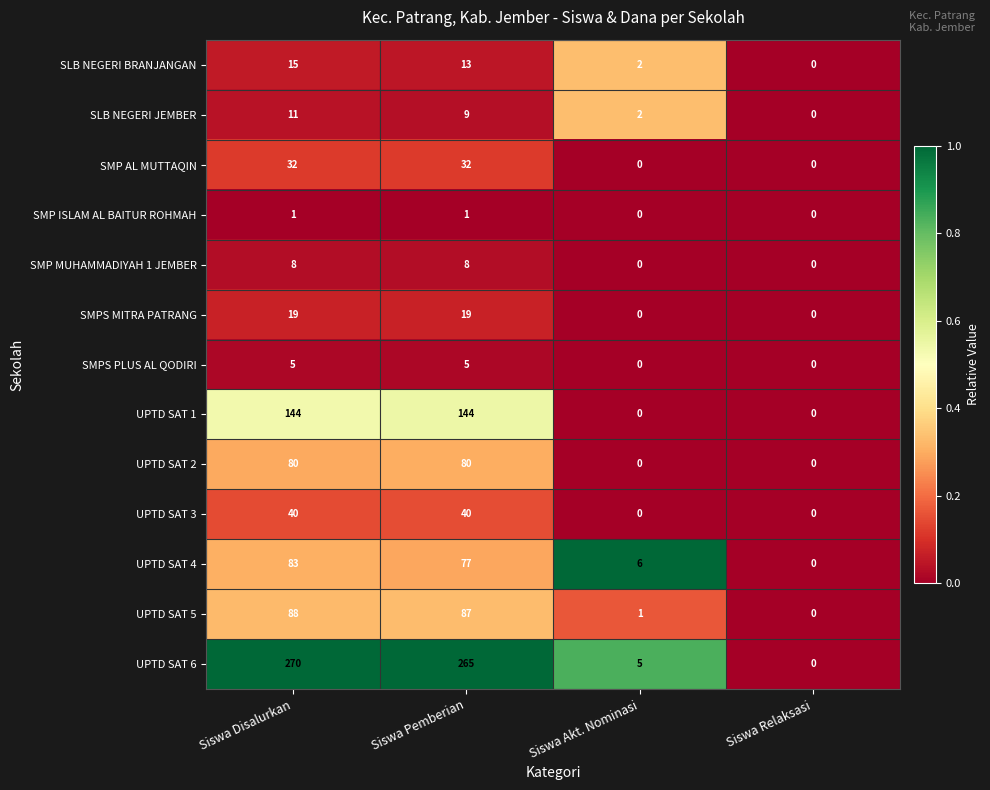

Which series has the largest range (max minus min)?

UPTD SAT 6